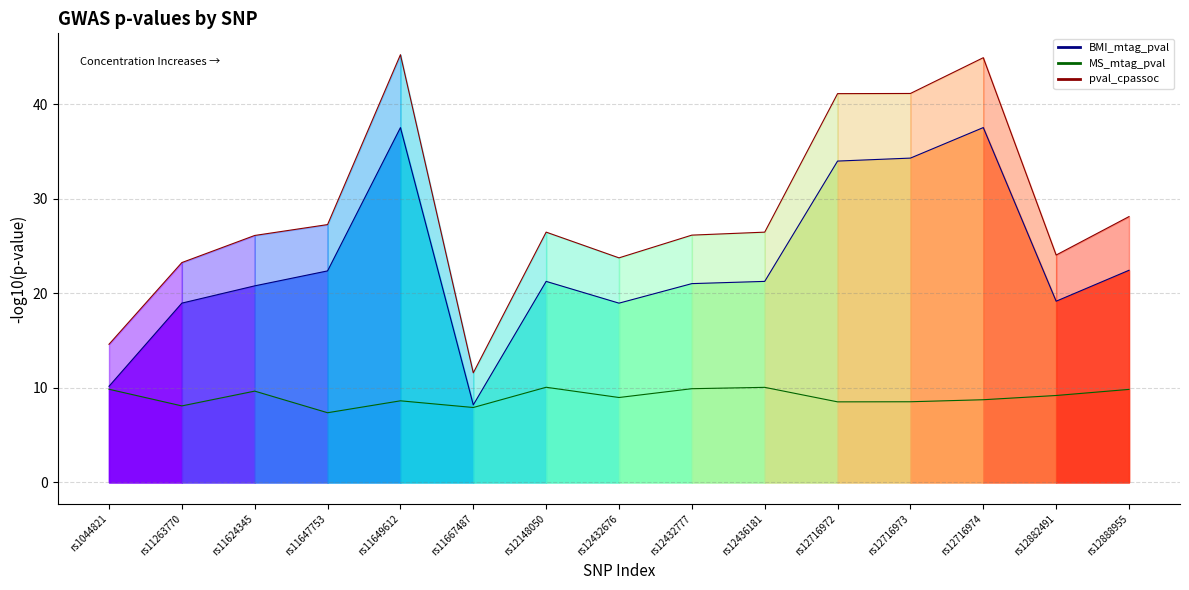

List the labels in order of BMI_mtag_pval_line value, smallest first.

rs11667487, rs1044821, rs12432676, rs11263770, rs12882491, rs11624345, rs12432777, rs12436181, rs12148050, rs11647753, rs12888955, rs12716972, rs12716973, rs11649612, rs12716974